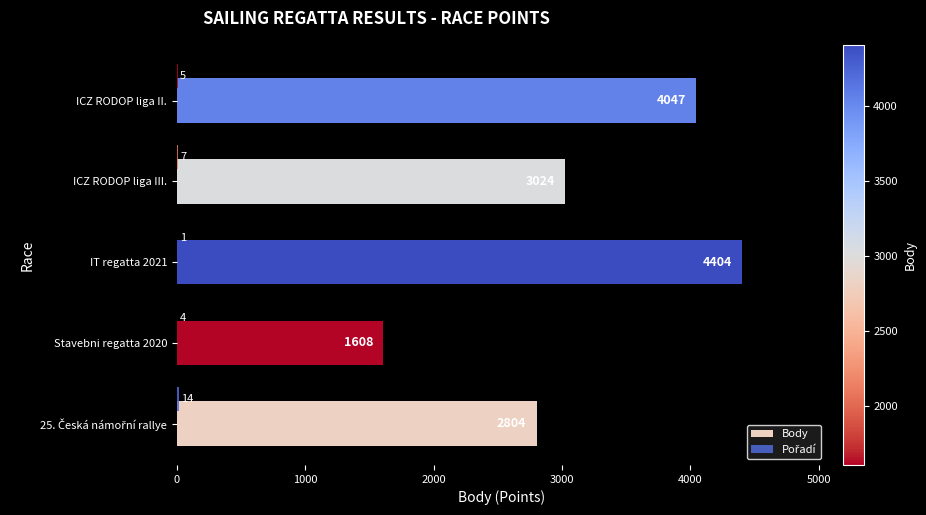

How many distinct data groups are displayed?

2